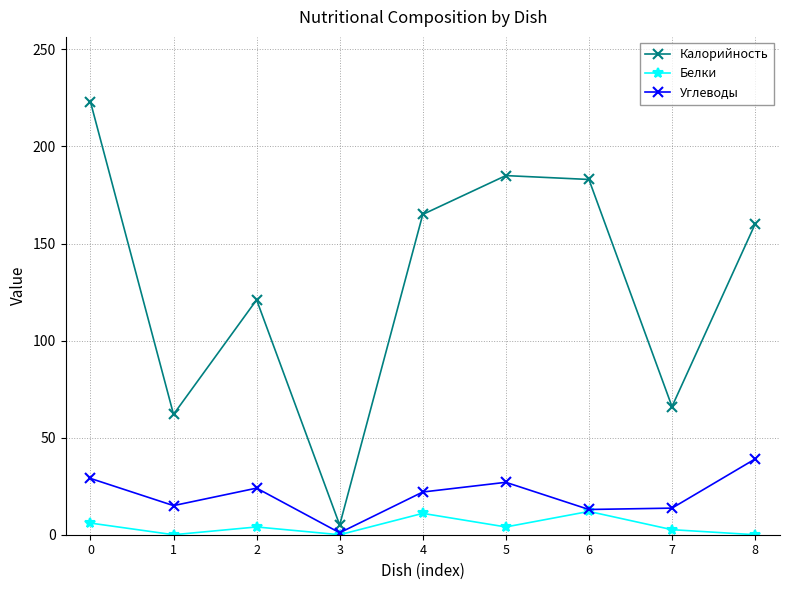

Read the Углеводы value at 6.

13.0